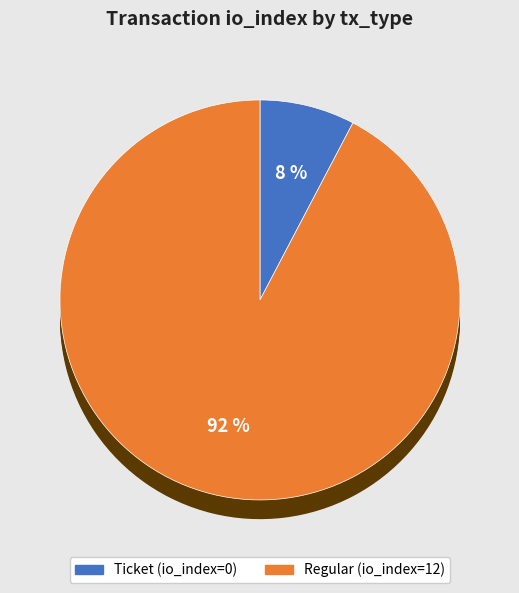

Which category has the biggest portion of the pie?

Regular (io_index=12)